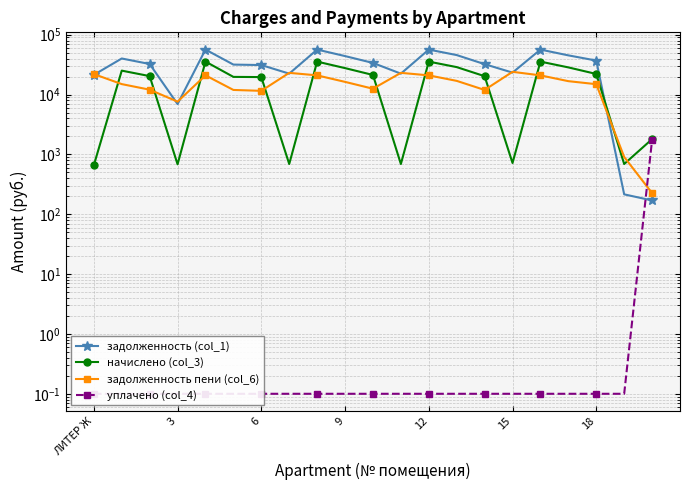

What is the difference between the second highest and second lowest values in the задолженность пени (col_6) series?

22158.1